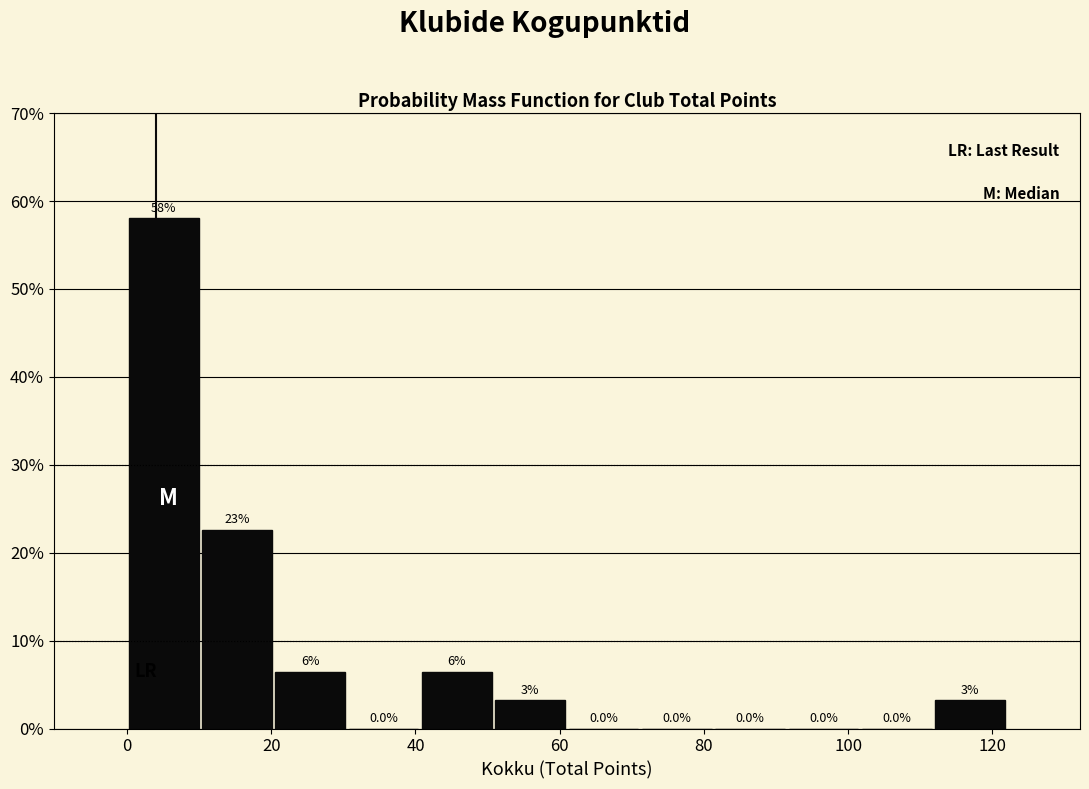

Which range on the x-axis has the tallest bar?

0 to 10